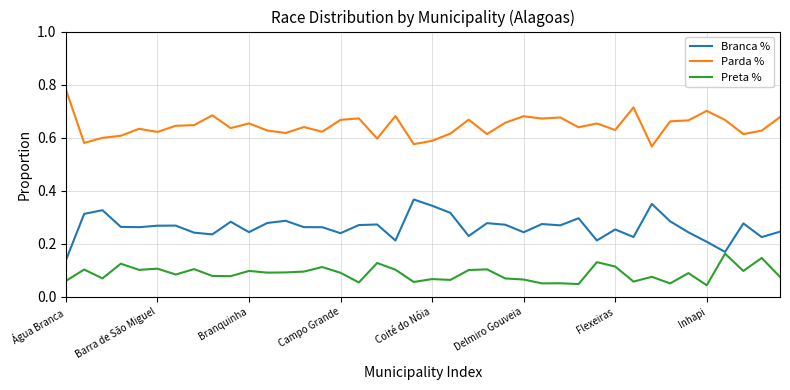

True or false: Preta % and Parda % intersect in this chart.

False